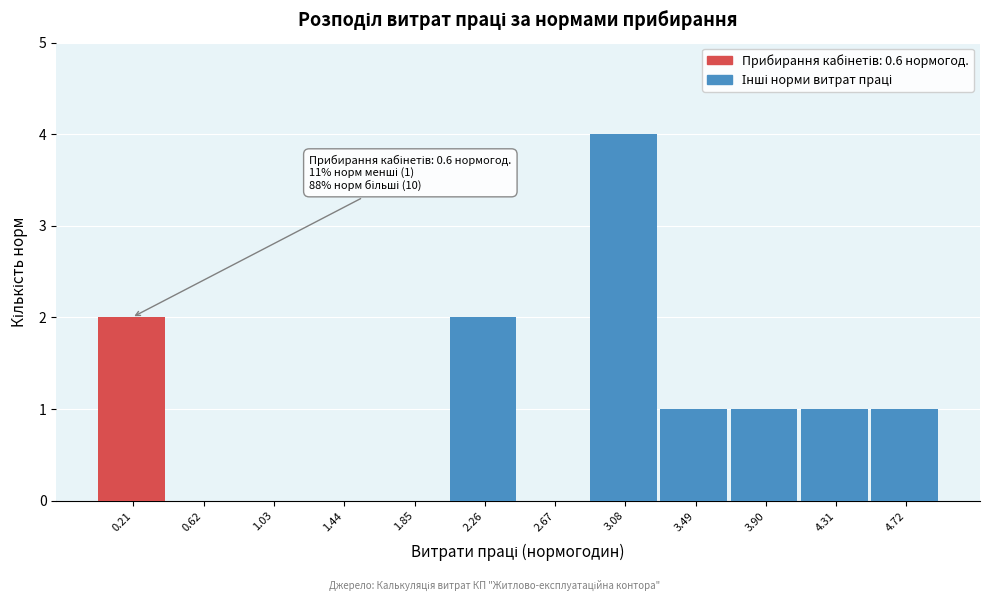

Reading right to left, transcribe all the data shown in this chart.

4.72=1	4.31=1	3.90=1	3.49=1	3.08=4	2.67=0	2.26=2	1.85=0	1.44=0	1.03=0	0.62=0	0.21=2